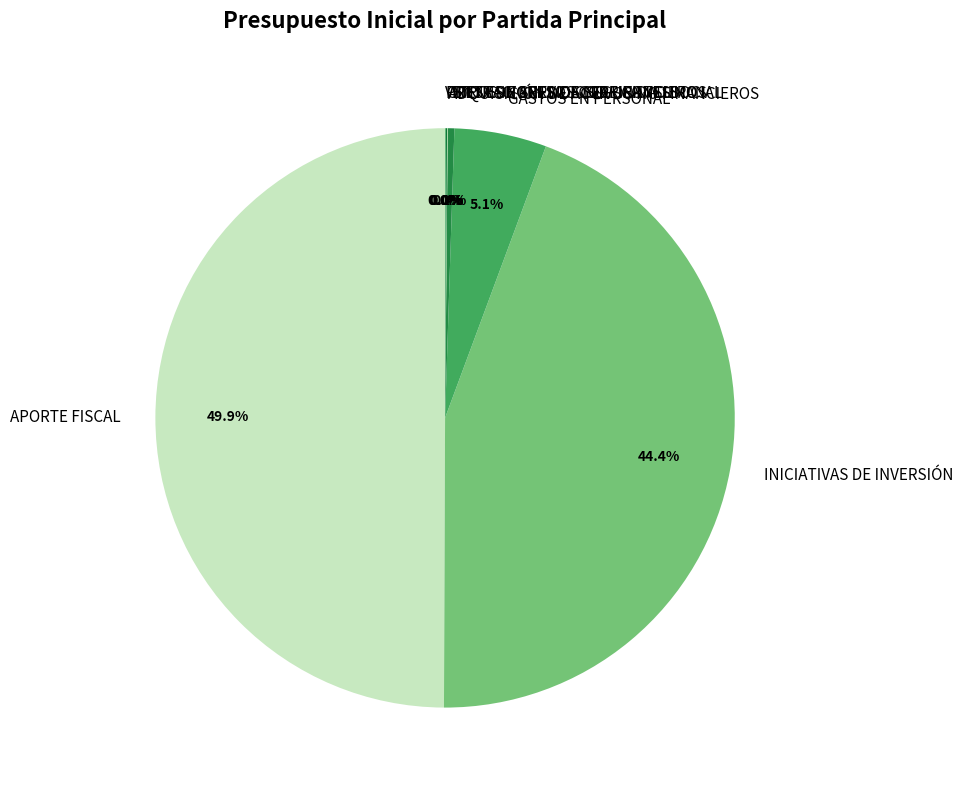

To the nearest percent, what is the difference between the largest and smallest slice percentages?

50%